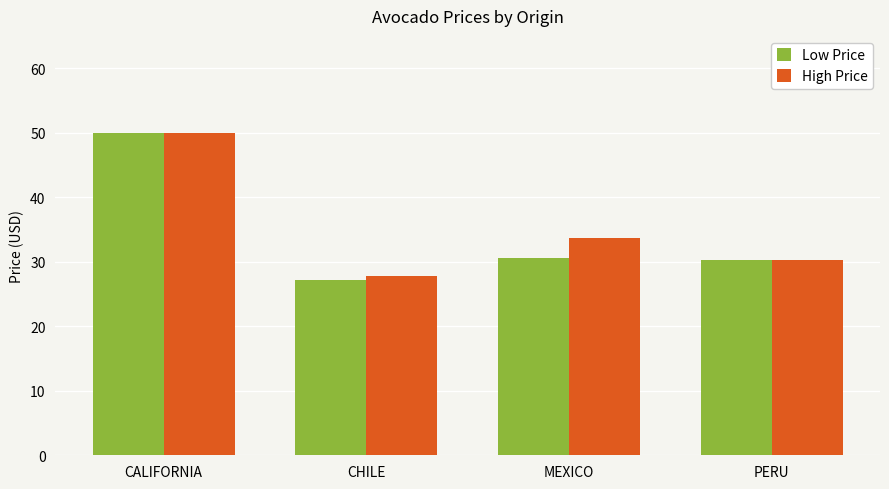

What is the total value across all series at CHILE?

54.9